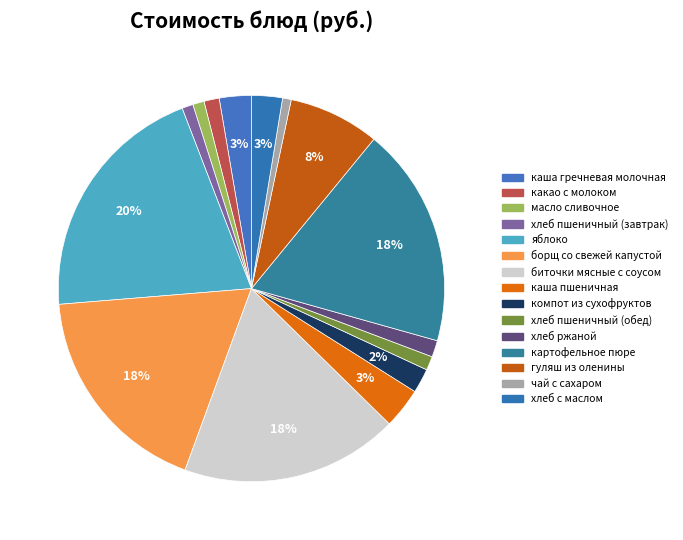

To the nearest percent, what is the combined percentage of хлеб пшеничный (завтрак) and биточки мясные с соусом?

19%